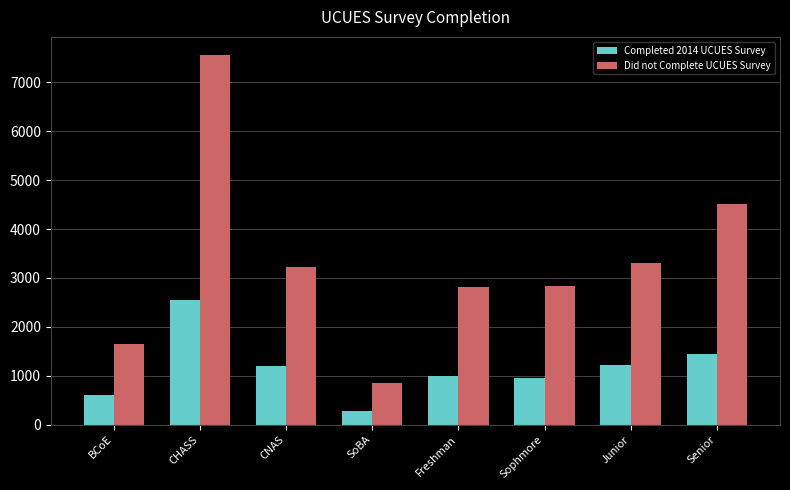

Where is Did not Complete UCUES Survey nearest to the value 4201?

Senior